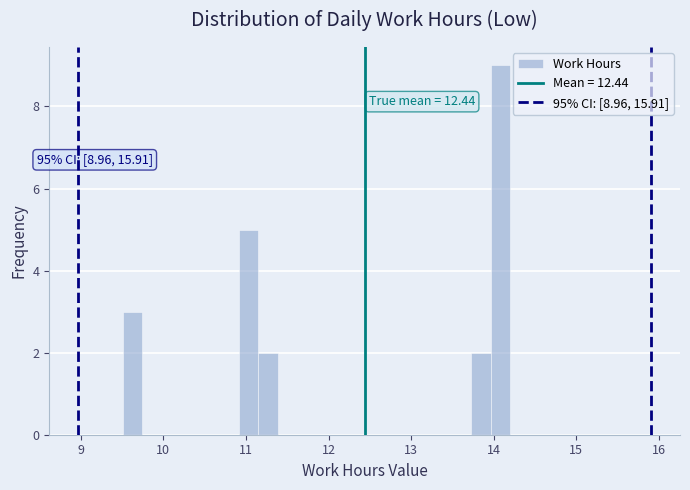

Read against the x-axis, roughly where is the centre of the tallest bar?

14.1